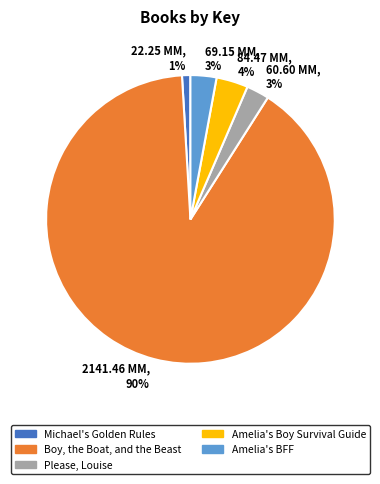

To the nearest percent, what is the average slice percentage?

20%